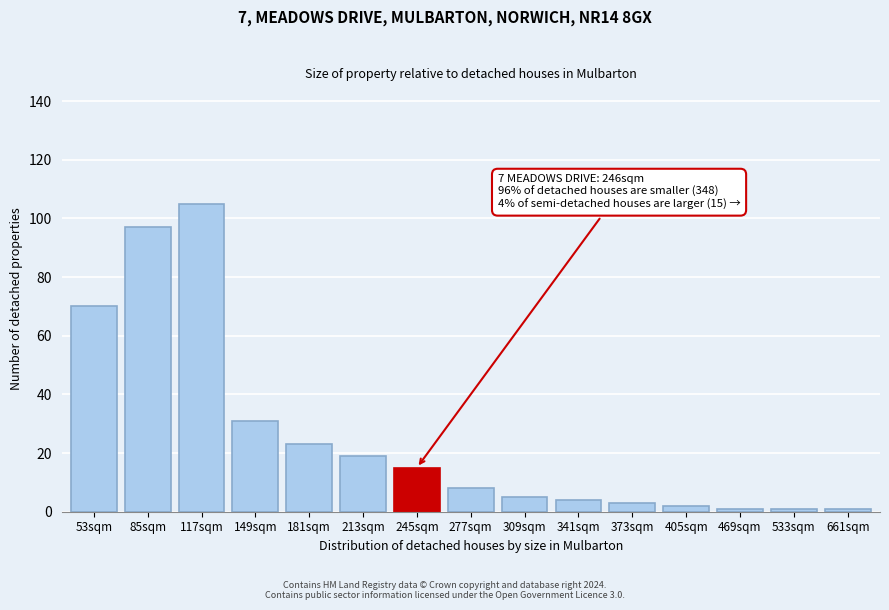

Reading left to right, extract all data points from this chart.

70	97	105	31	23	19	15	8	5	4	3	2	1	1	1